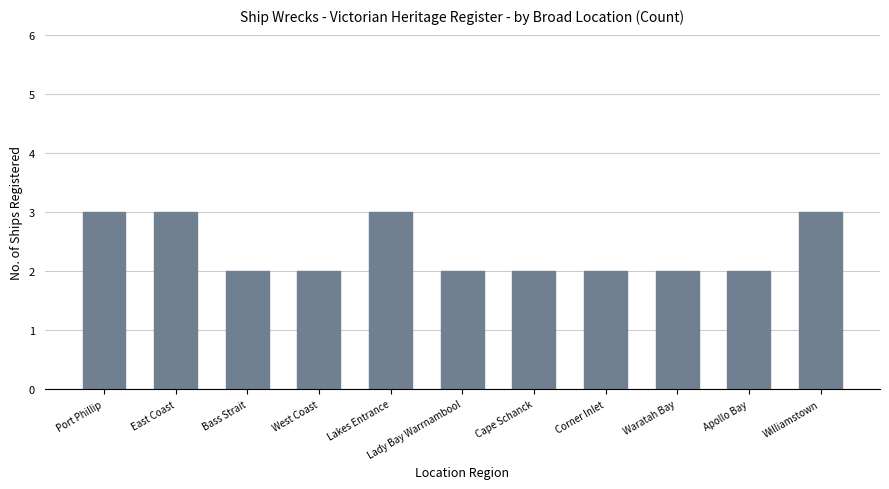

Approximately how many times larger is the value at Apollo Bay compared to East Coast?

0.7